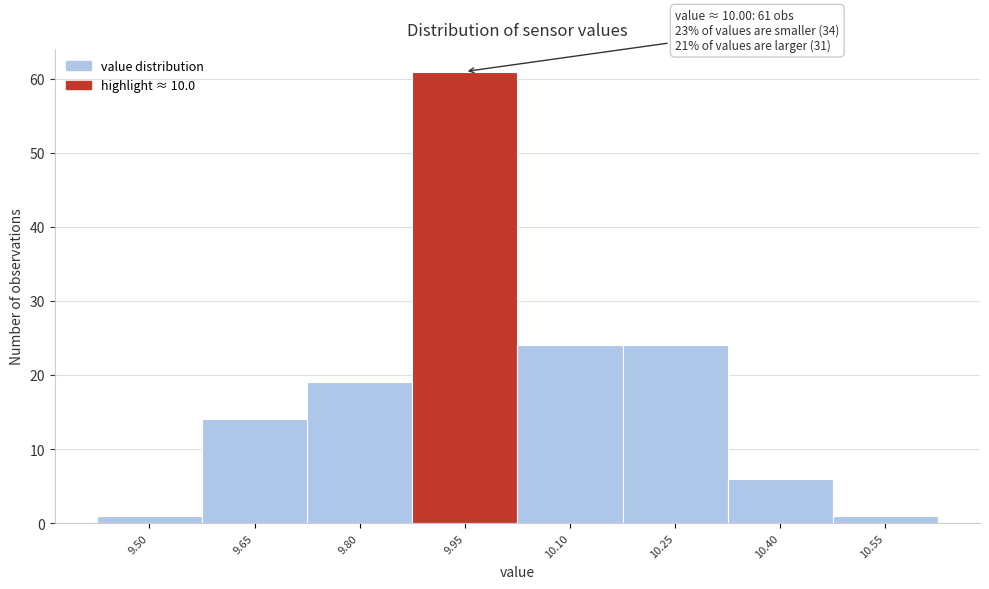

Which range on the x-axis has the tallest bar?

9.875 to 10.025